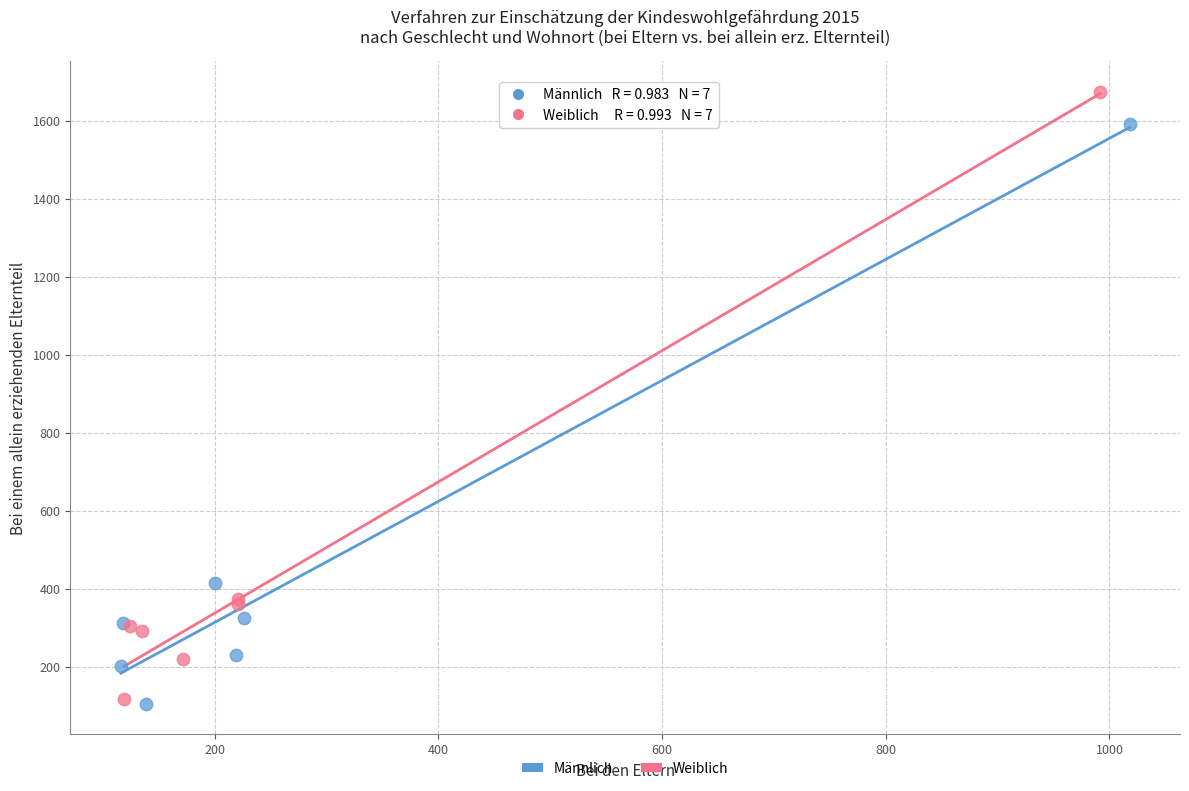

What are all the series names shown in the legend?

Männlich, Weiblich